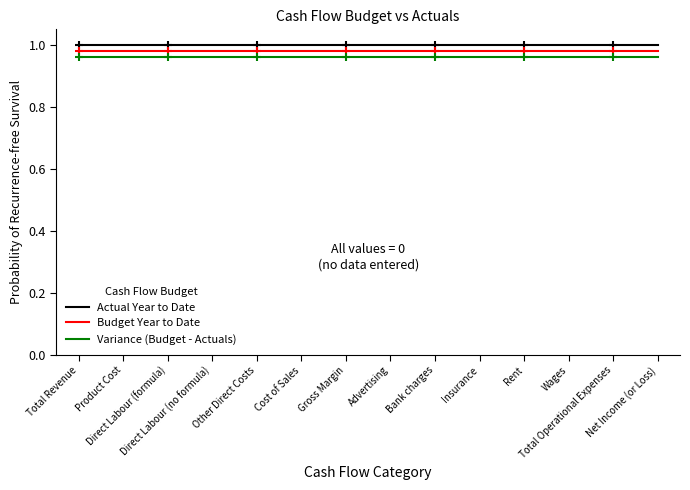

True or false: Actual Year to Date and Variance (Budget - Actuals) cross at least once.

False